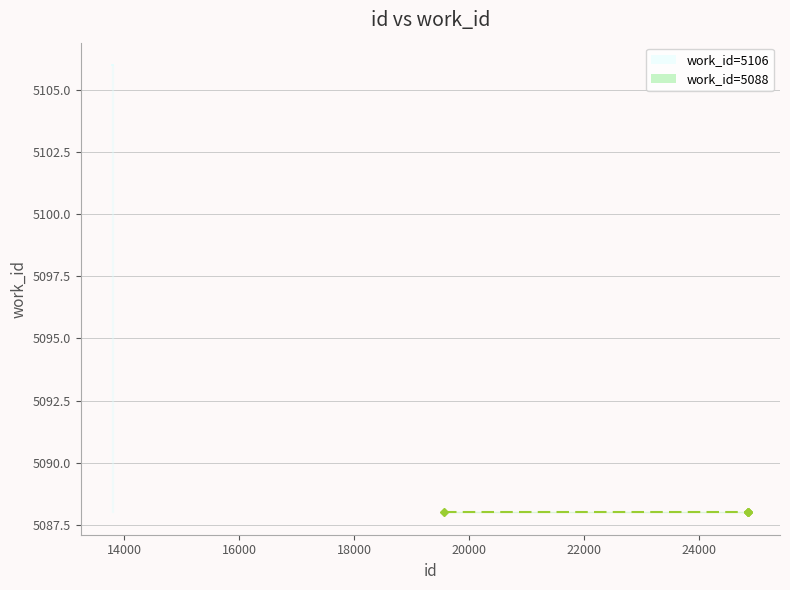

Reading left to right, transcribe all the data shown in this chart.

5106	5106	5106	5106	5106	5106	5088	5088	5088	5088